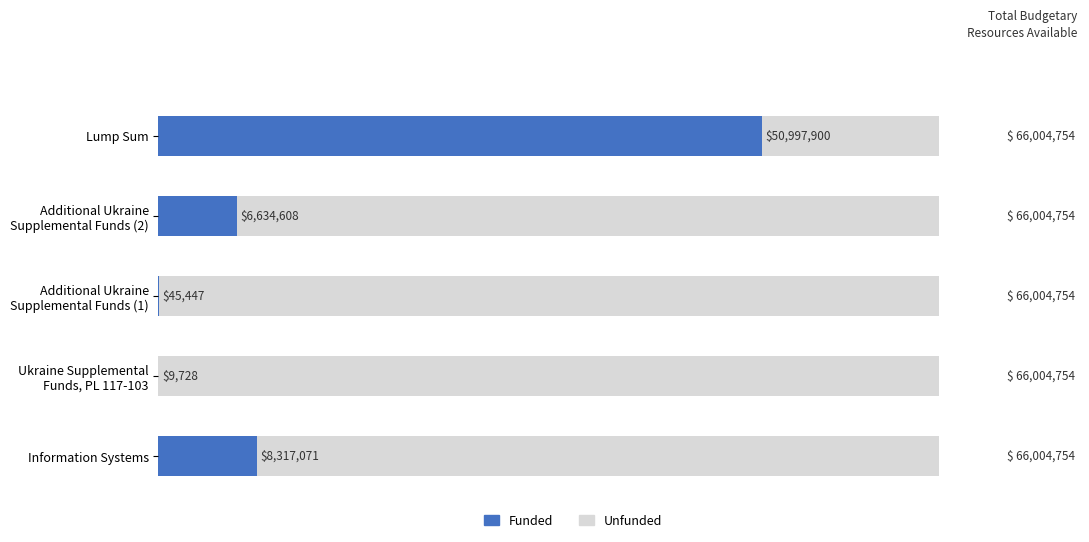

What is the value of the Funded bar at the 2nd from the left?

9728.0